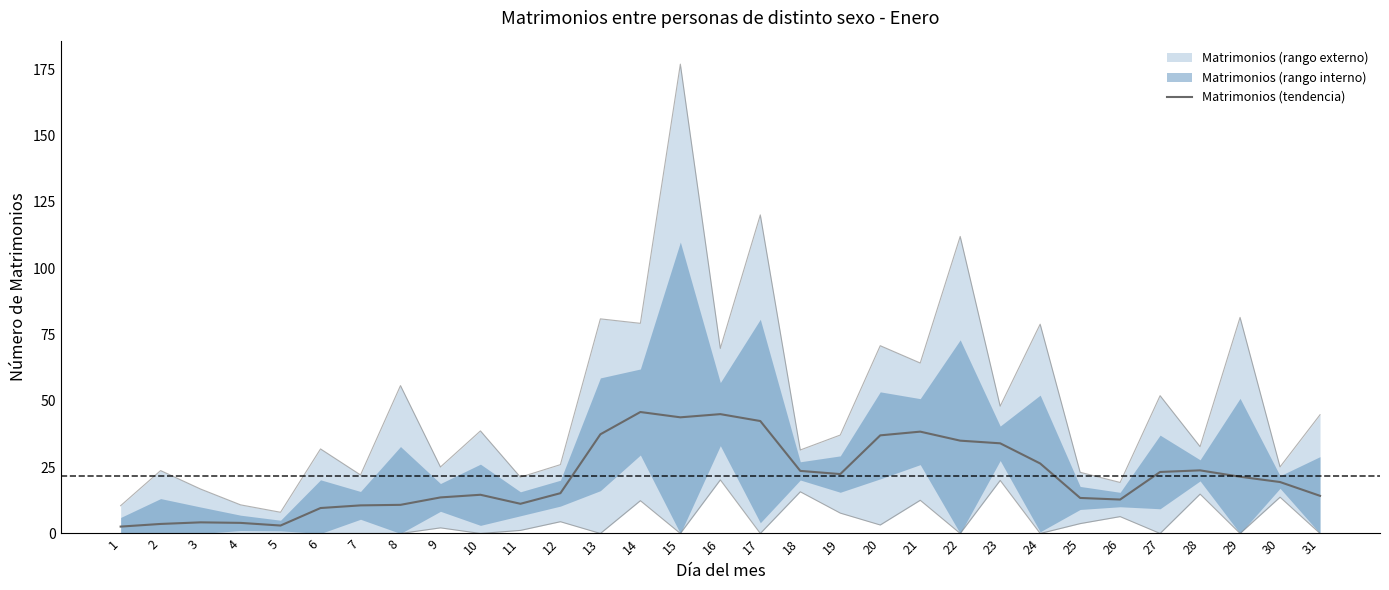

What is the difference between the second highest and minimum values?

42.4